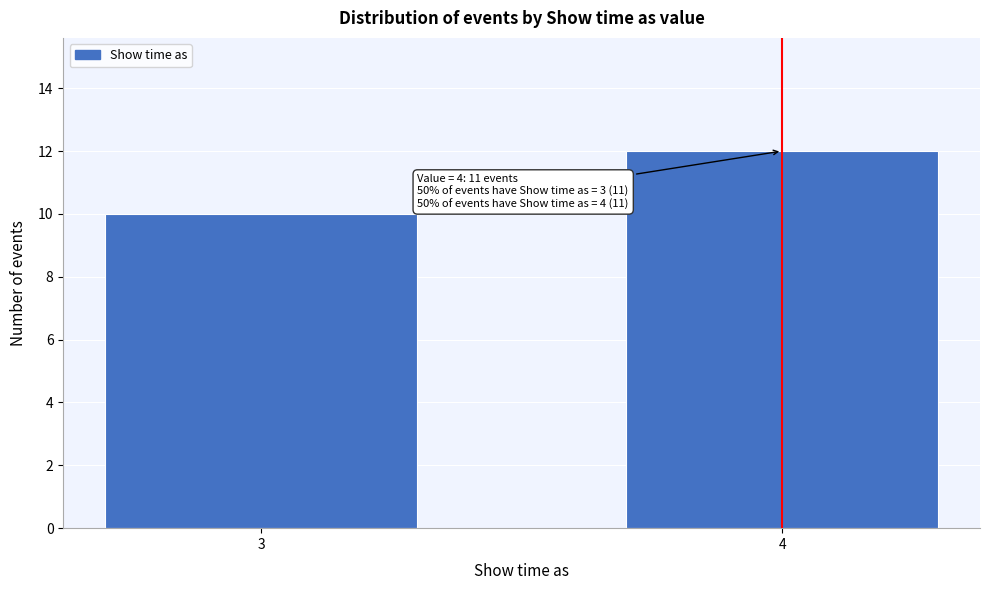

Reading left to right, transcribe all the data shown in this chart.

10	12